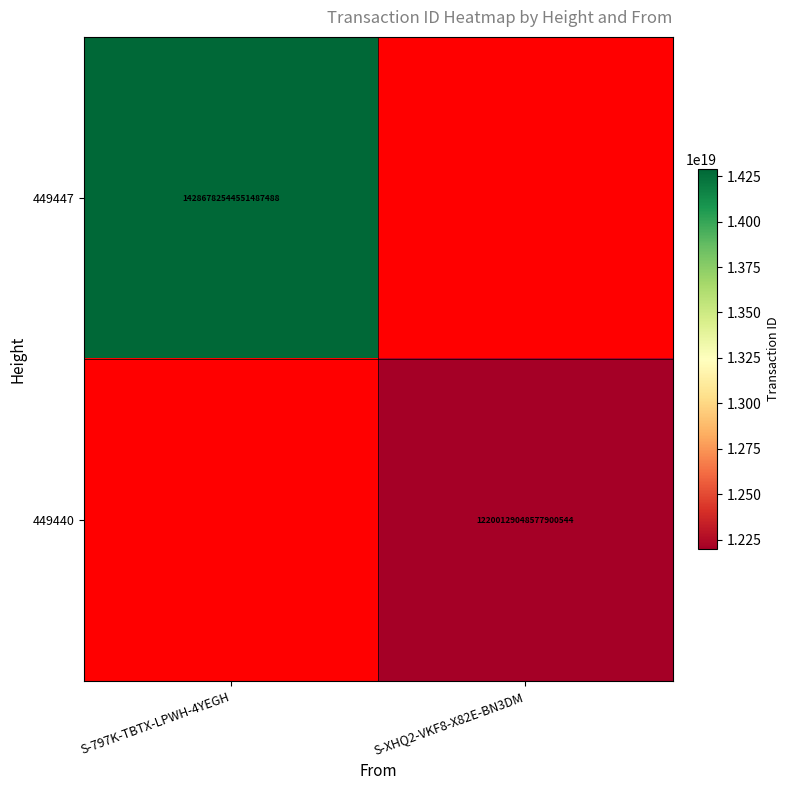

How many distinct data groups are displayed?

2